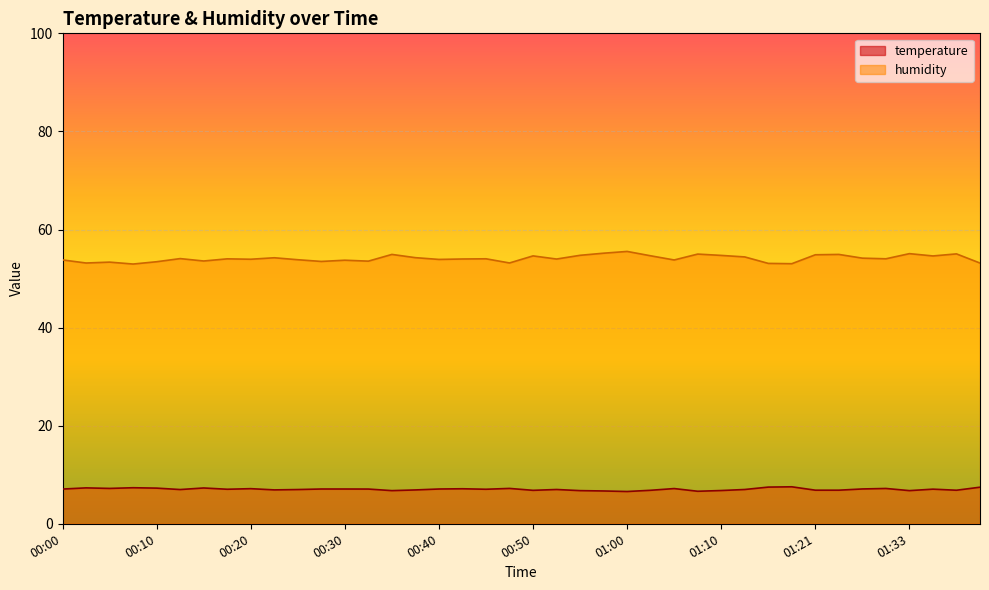

How many distinct data groups are displayed?

2